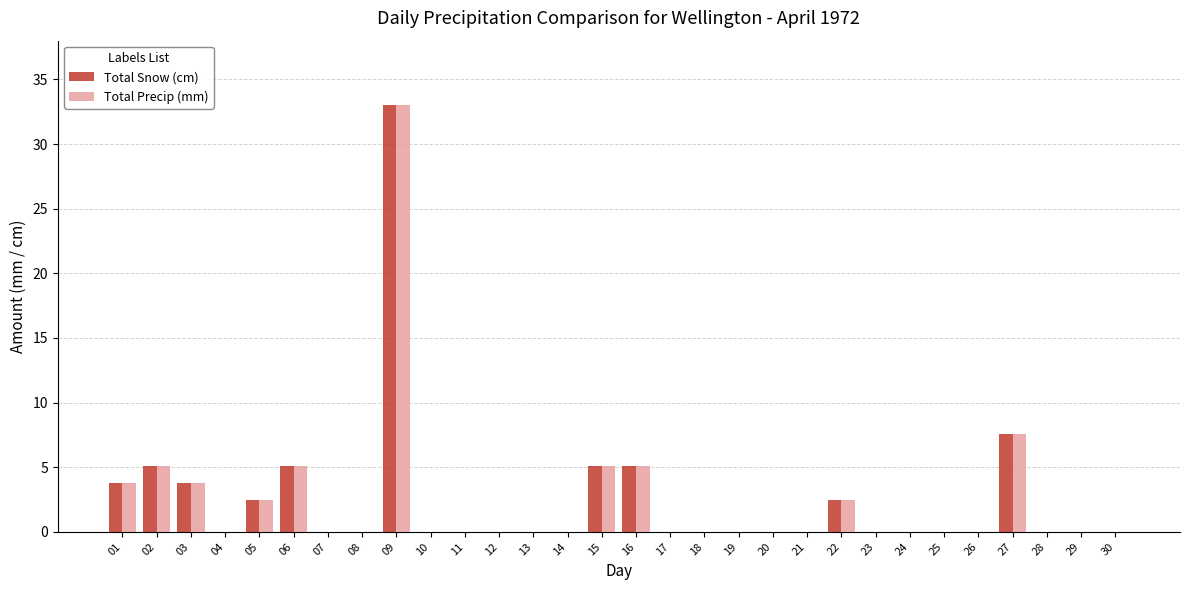

What is the total value across all series at 16?

10.2